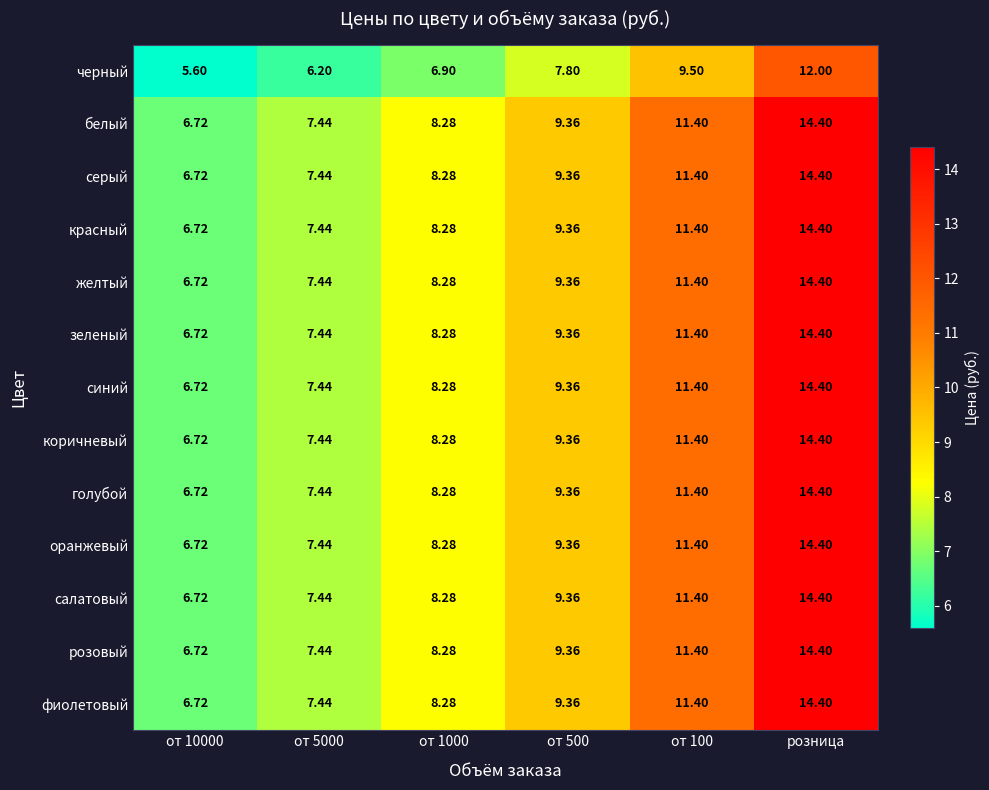

At which category is the sum across all series the highest?

розница